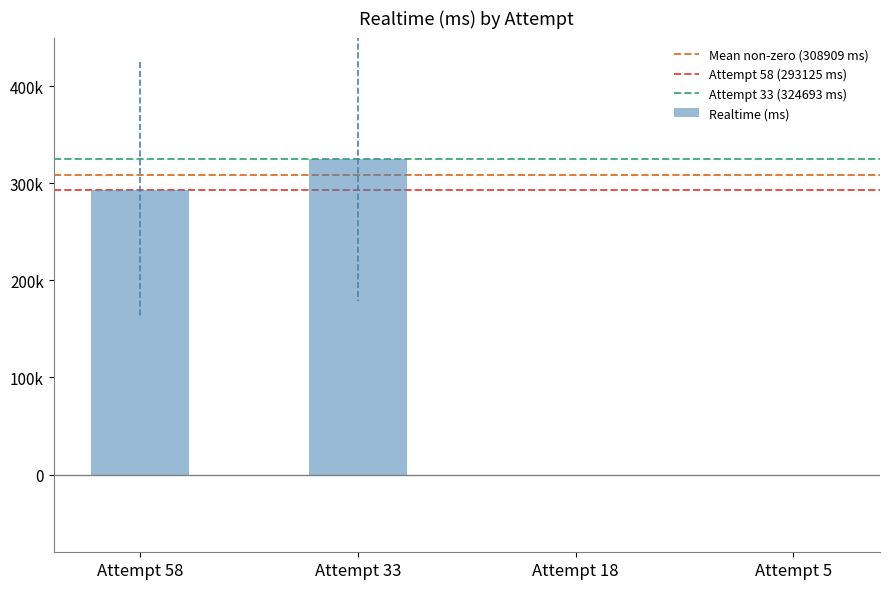

Reading right to left, extract all data points from this chart.

0	0	324693	293125